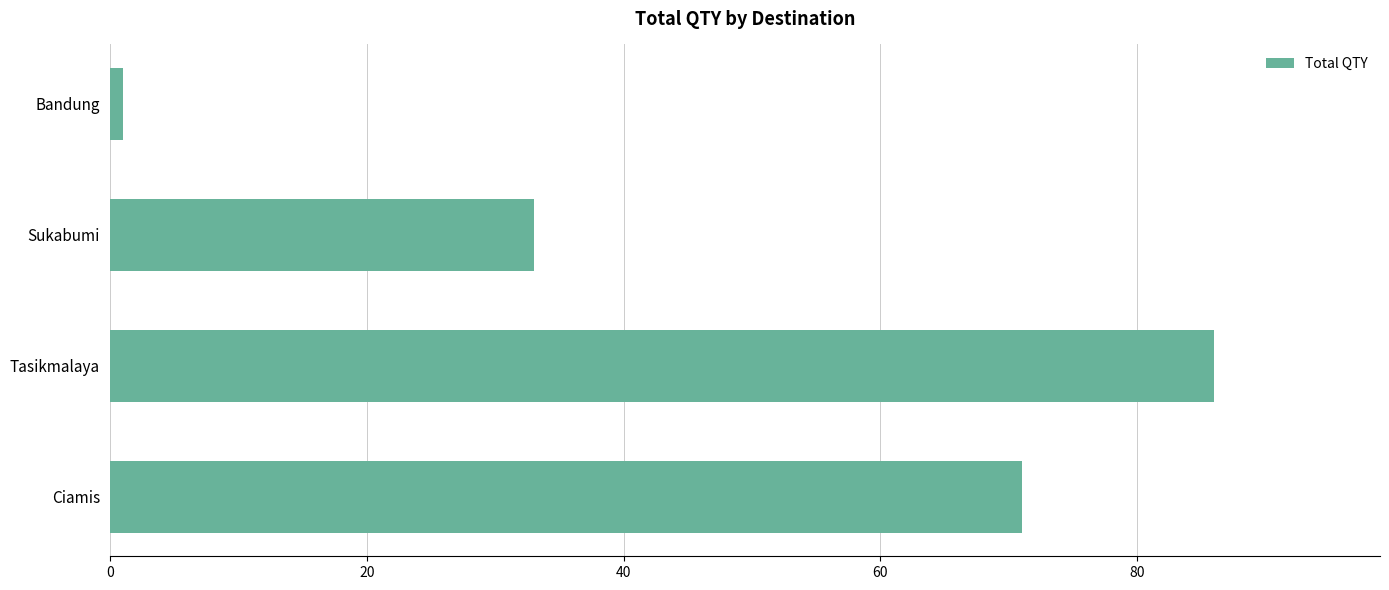

Count the values in the range 33 to 86.

3